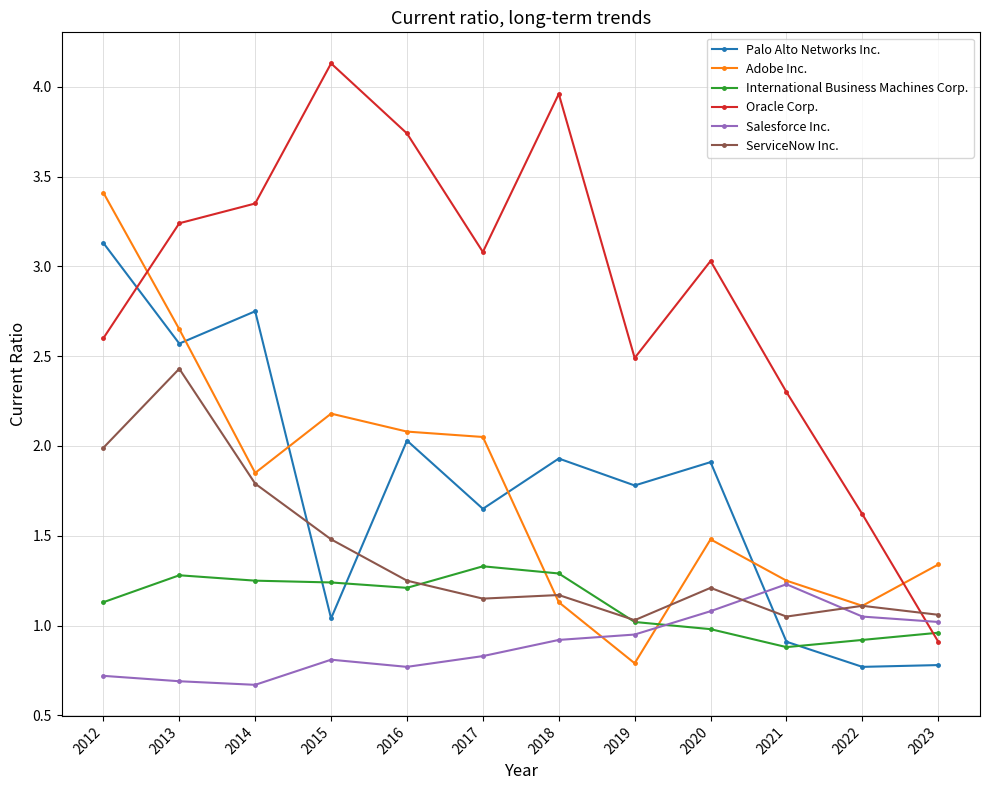

Which series changed the most between 2014 and 2019?

Adobe Inc.